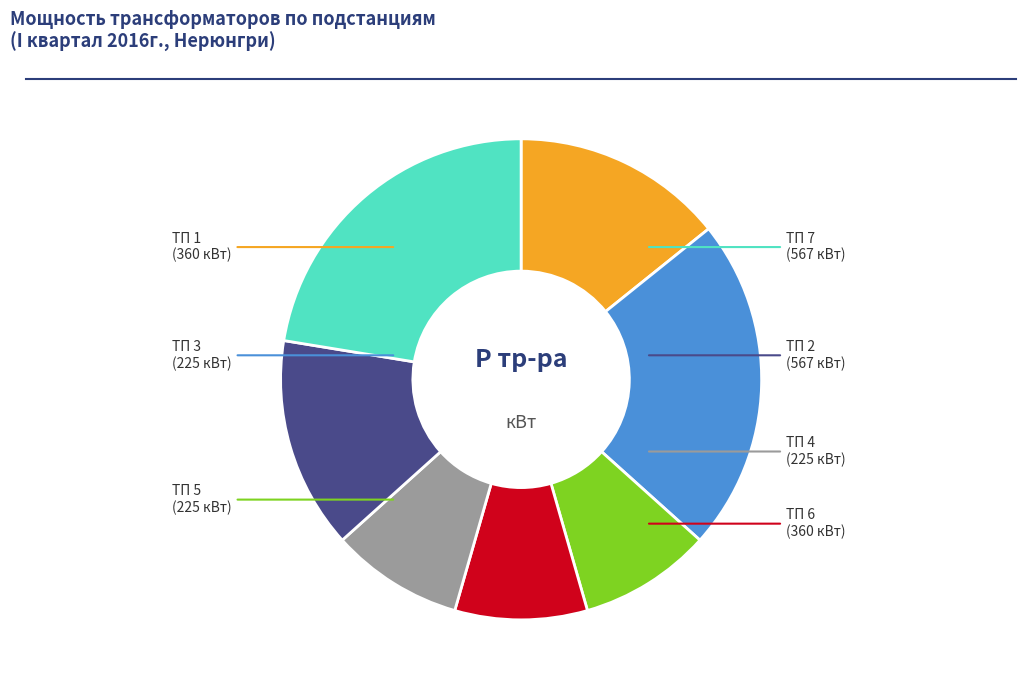

The ТП 1 slice represents 14% of the pie. True or false?

True